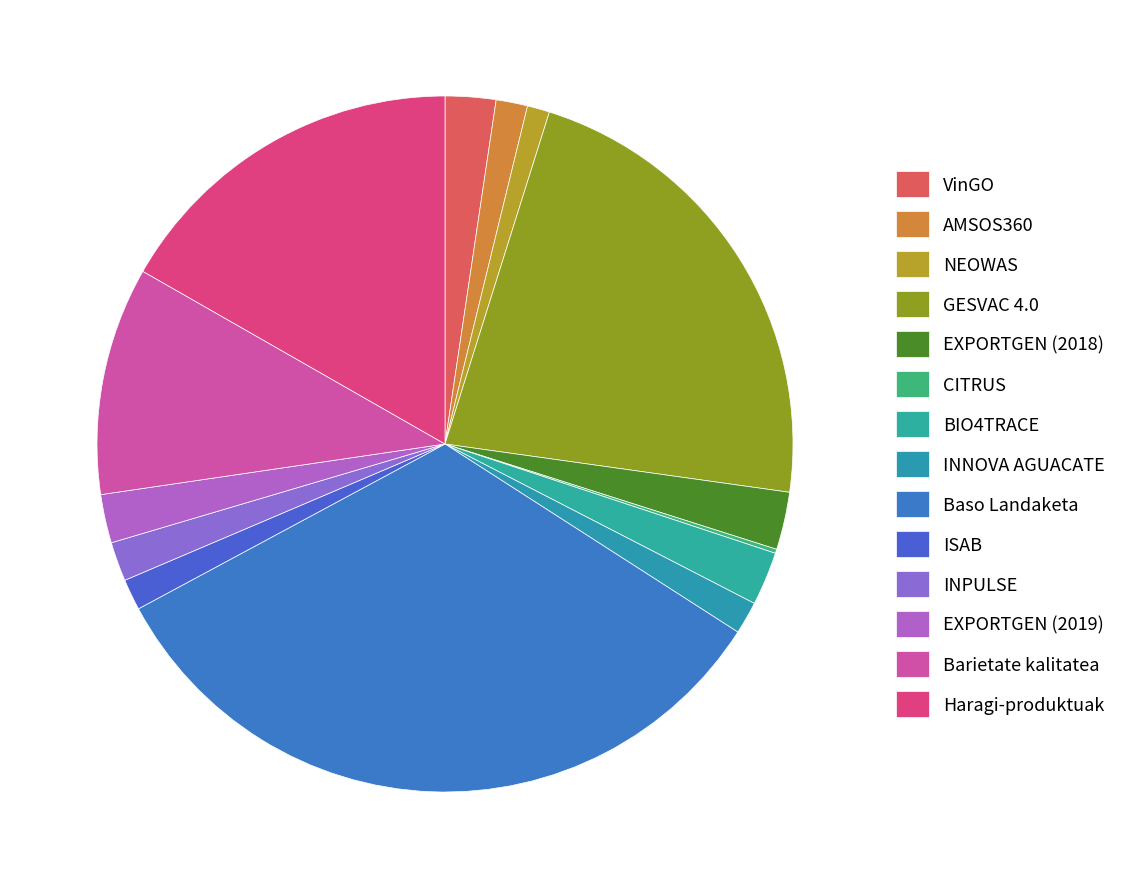

Which slice is the smallest?

CITRUS